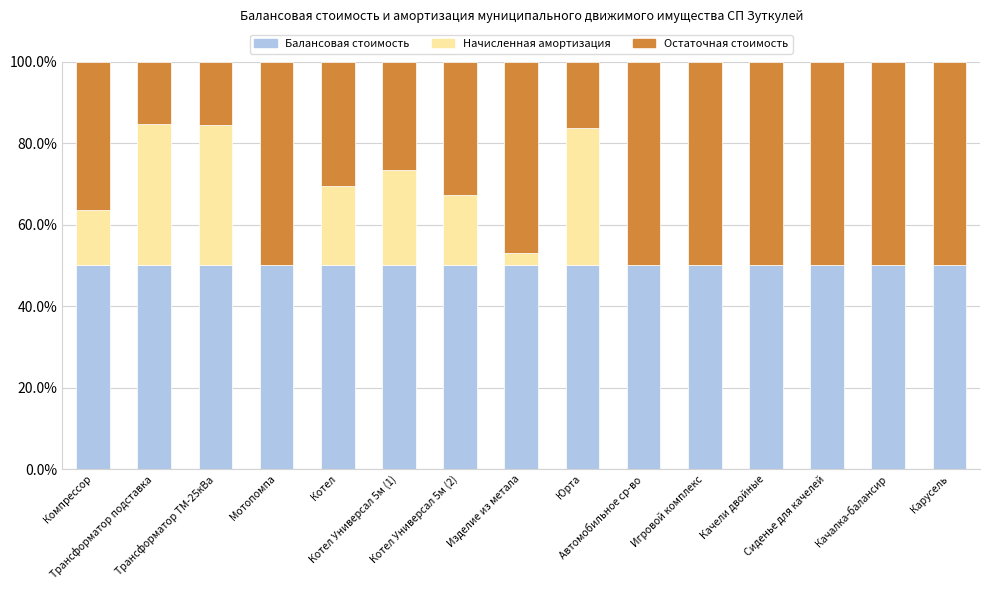

How many data points does each series have?

15